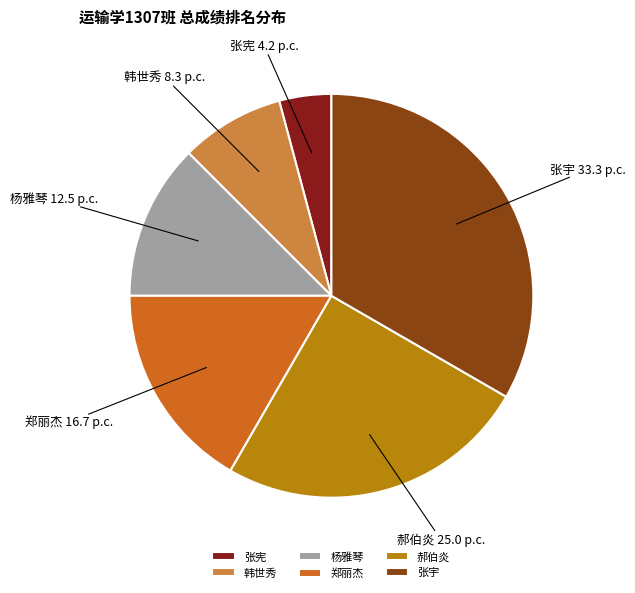

Is it true that 韩世秀 is 2% of the pie?

False